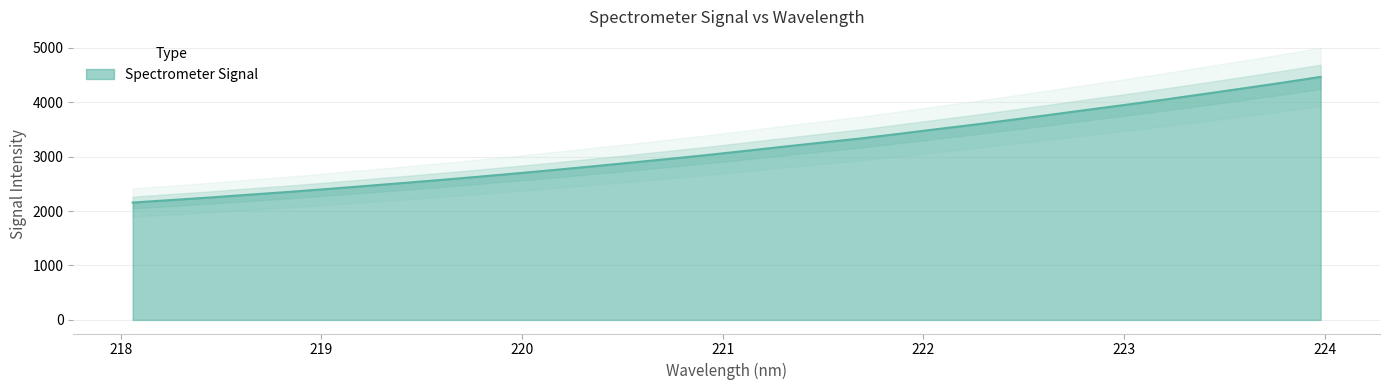

Between 223.408 and 222.0721, which is larger?

223.408